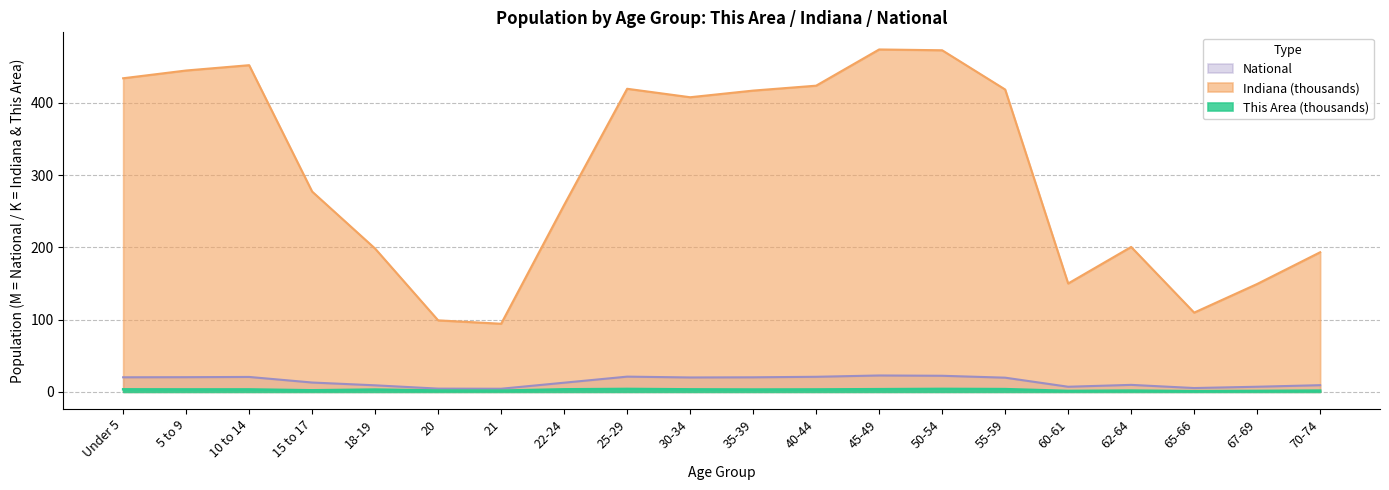

What is the difference between the maximum and second lowest values in the This Area series?

2.8